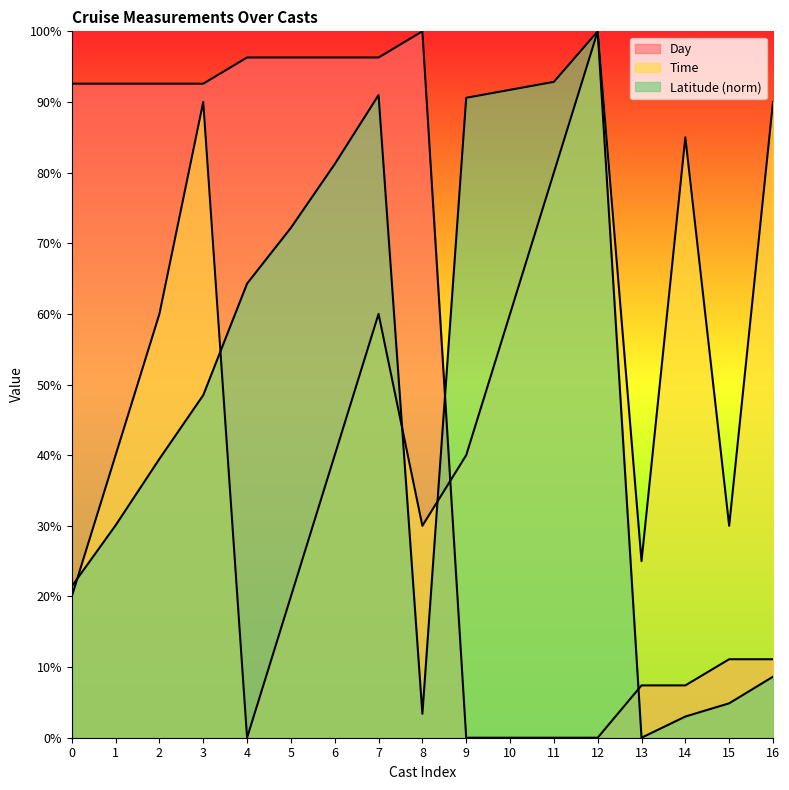

List the series in order of their overall mean, lowest first.

Latitude, Time, Day